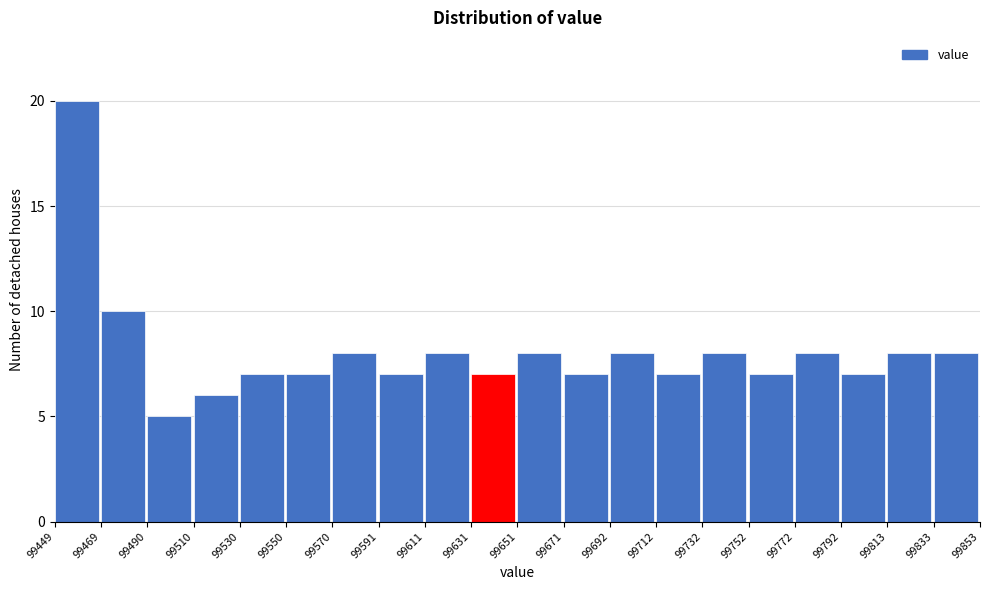

Reading left to right, transcribe this chart: for each bar, give the range it covers on the x-axis and its height. The values are not printed on the chart, so give them approximately, as read against the axis.

99449 to 99469: 20
99469 to 99490: 10
99490 to 99510: 5
99510 to 99530: 6
99530 to 99550: 7
99550 to 99570: 7
99570 to 99591: 8
99591 to 99611: 7
99611 to 99631: 8
99631 to 99651: 7
99651 to 99671: 8
99671 to 99692: 7
99692 to 99712: 8
99712 to 99732: 7
99732 to 99752: 8
99752 to 99772: 7
99772 to 99792: 8
99792 to 99813: 7
99813 to 99833: 8
99833 to 99853: 8